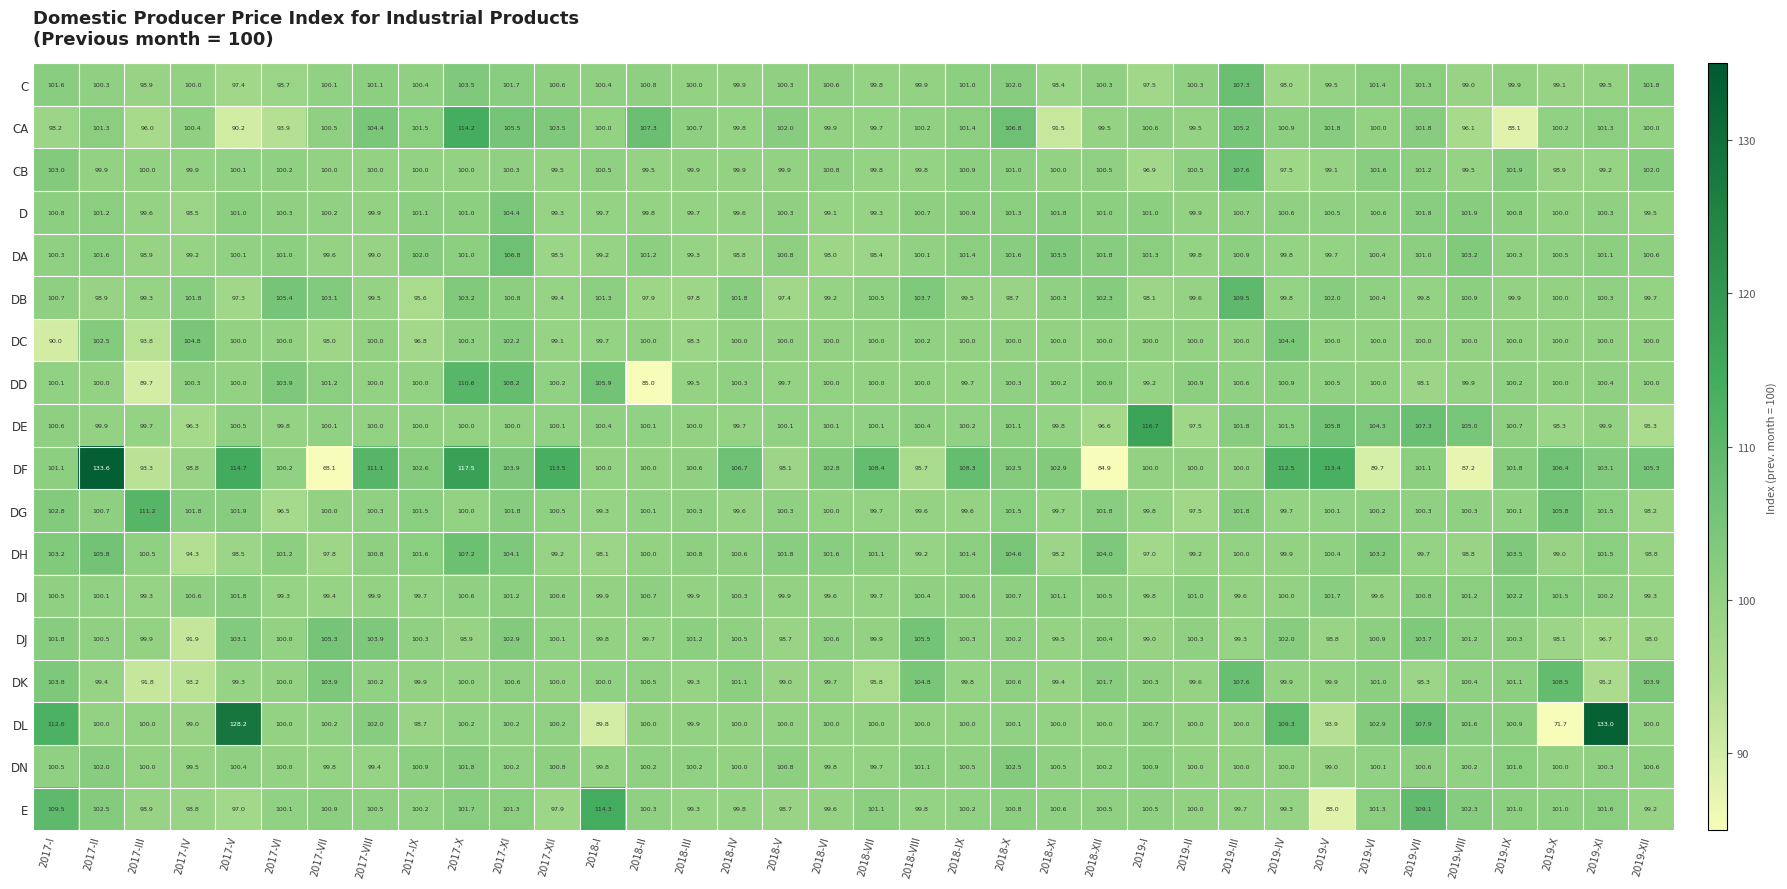

The DF series shows 53.1 at 2018-II. True or false?

False